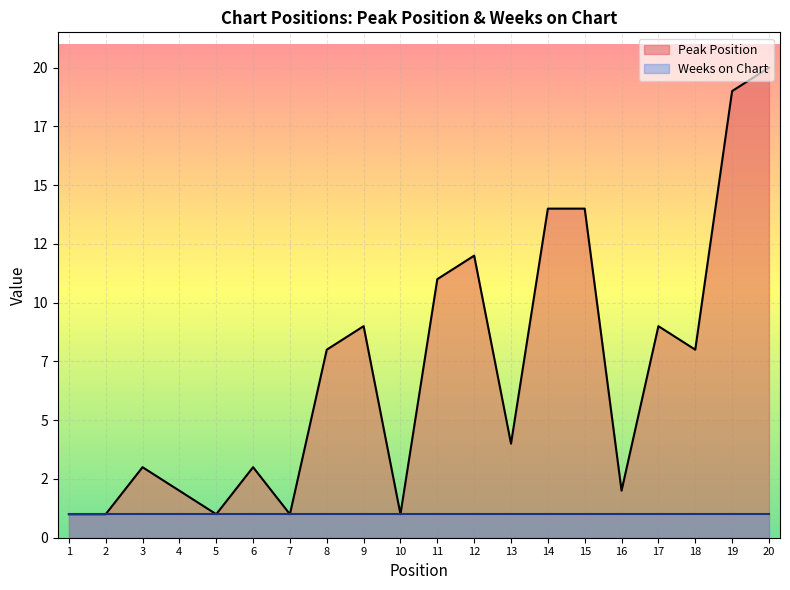

What is the difference between the maximum and minimum values?

19